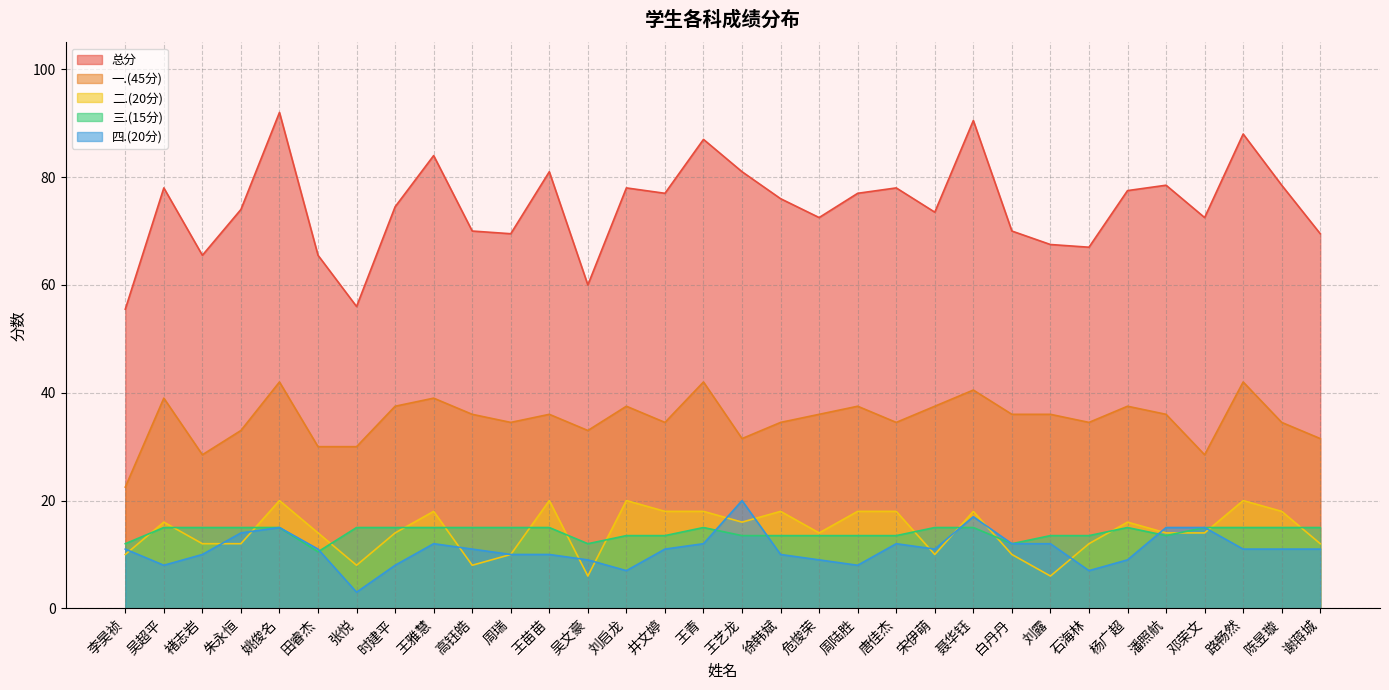

What is the value of the 总分 point at the 17th from the left?

81.0